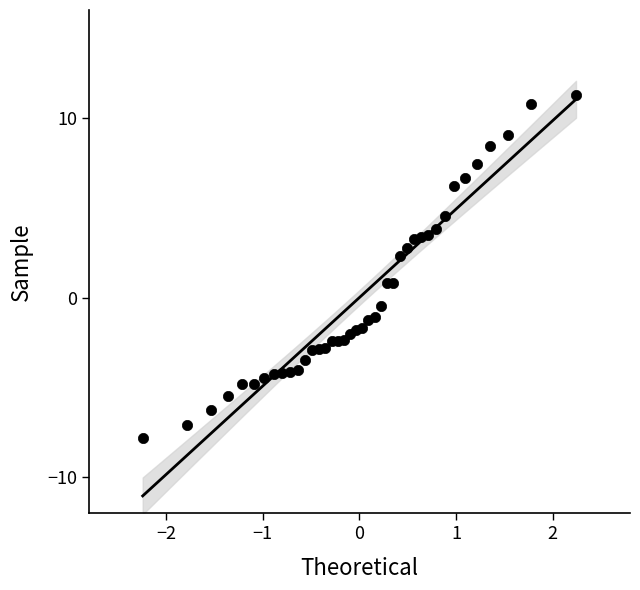

What is the range of Y values (max minus min)?

19.1